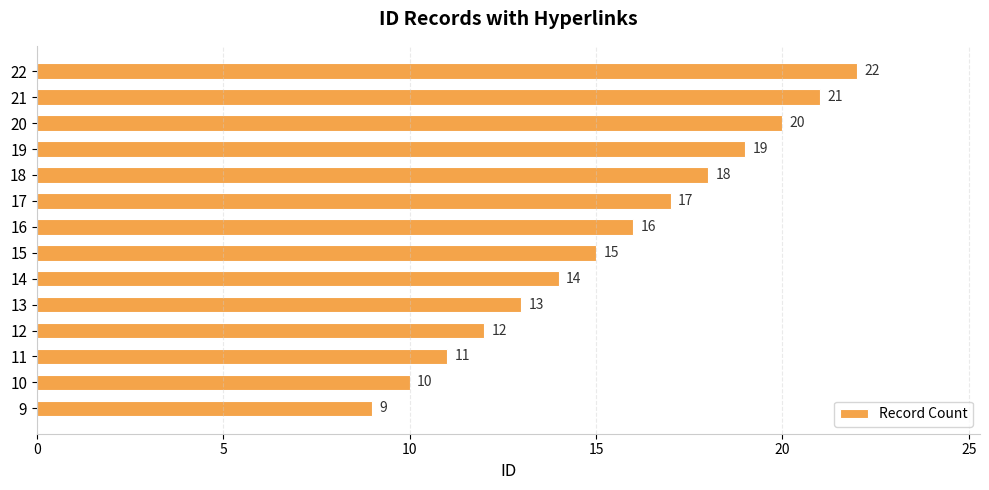

Rank the categories by value from lowest to highest.

9, 10, 11, 12, 13, 14, 15, 16, 17, 18, 19, 20, 21, 22